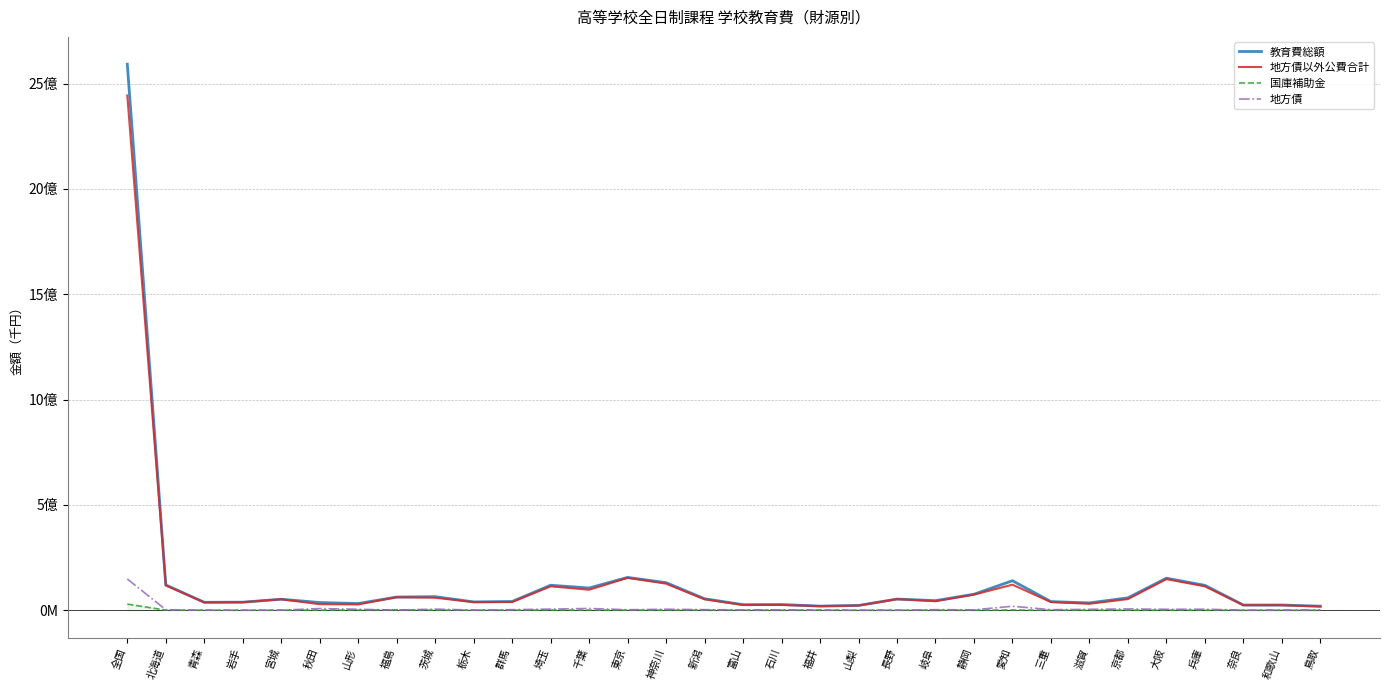

What is the total value across all series at 秋田?

73539603